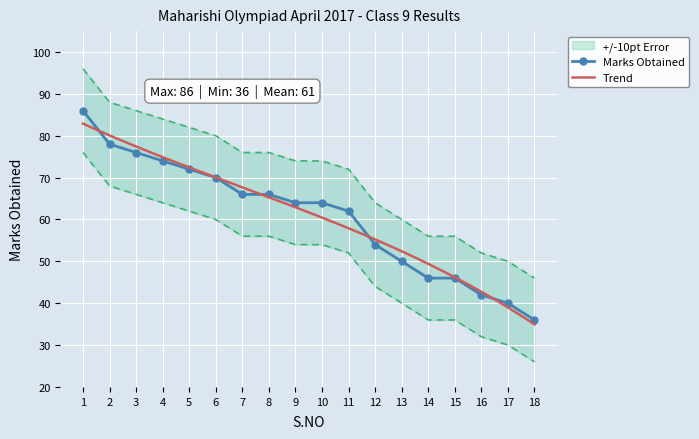

What is the difference between the highest and lowest values at 5?

20